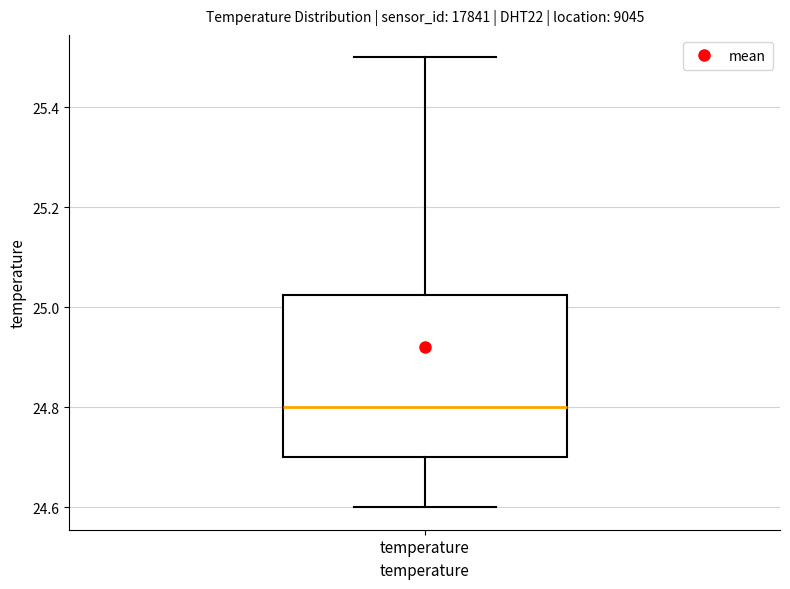

Read this box plot against the y-axis: the position of the median line, the range covered by the box, and the ends of both whiskers. The values are not printed on the chart, so give them approximately, as read against the axis.

median 24.80, box 24.70 to 25.02, whiskers 24.60 to 25.50